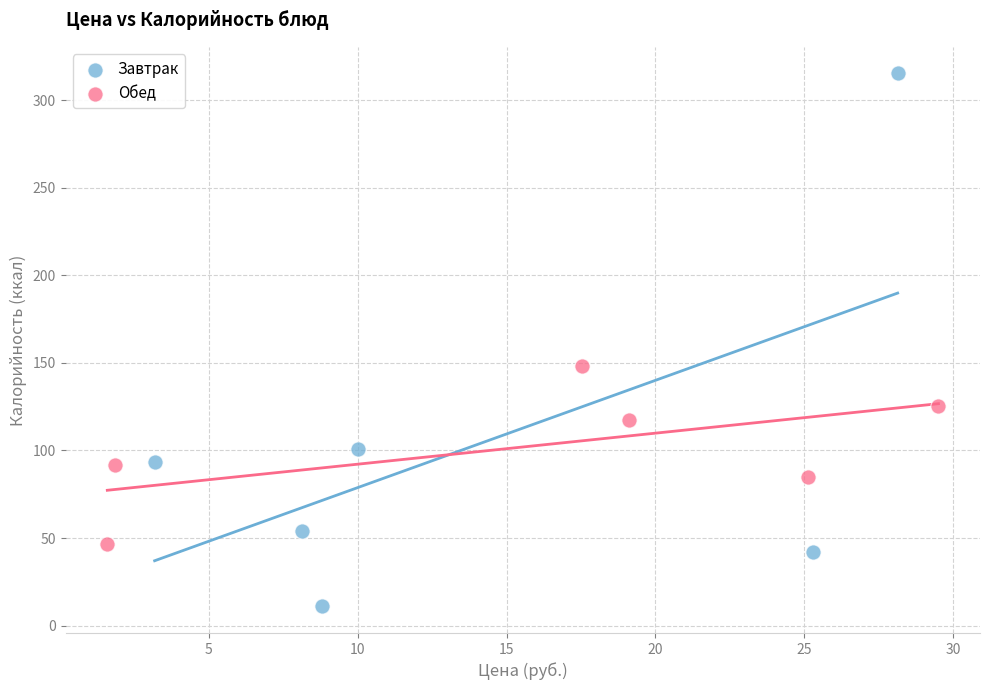

Which series reaches the maximum Y coordinate?

Завтрак